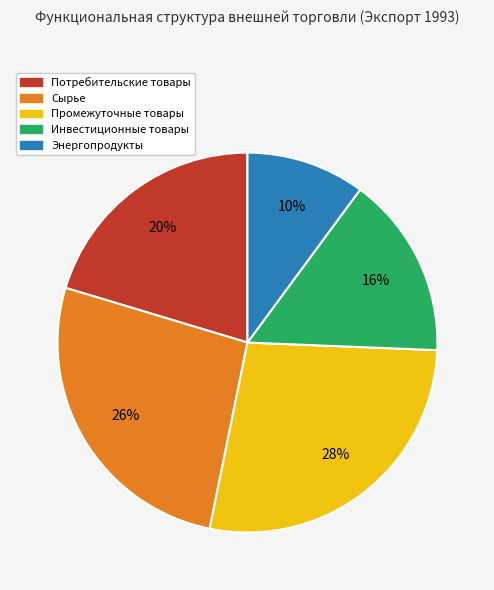

Do Инвестиционные товары and Энергопродукты together represent more than half of the pie?

No